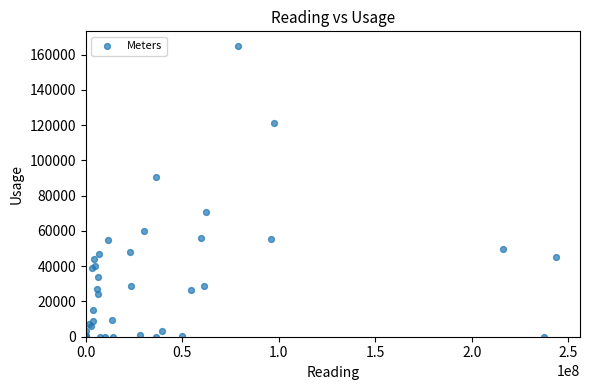

What Y value in the scatter plot is closest to 82500?

90370